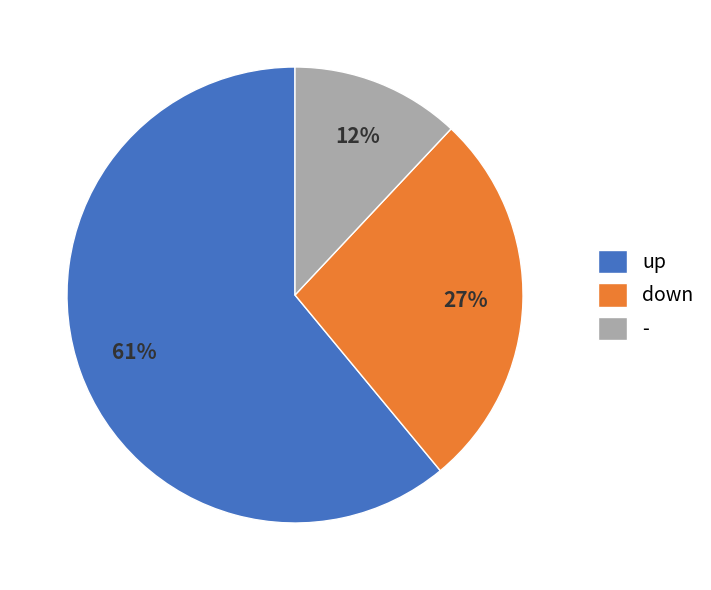

To the nearest percent, what is the difference between the down and up slice percentages?

34%